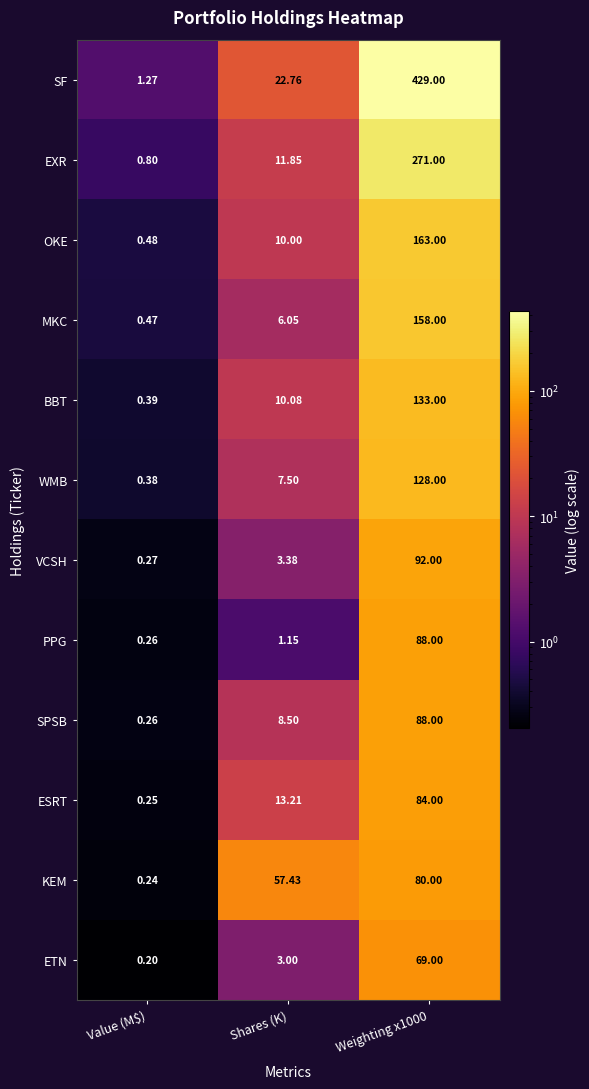

Between Value (M$) and Shares (K), which series saw the biggest shift?

KEM